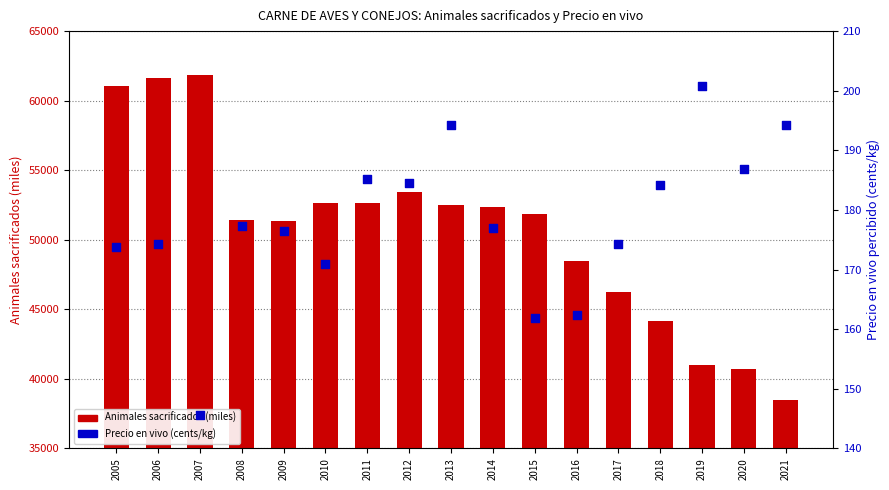

At which category is the sum across all series the highest?

2007